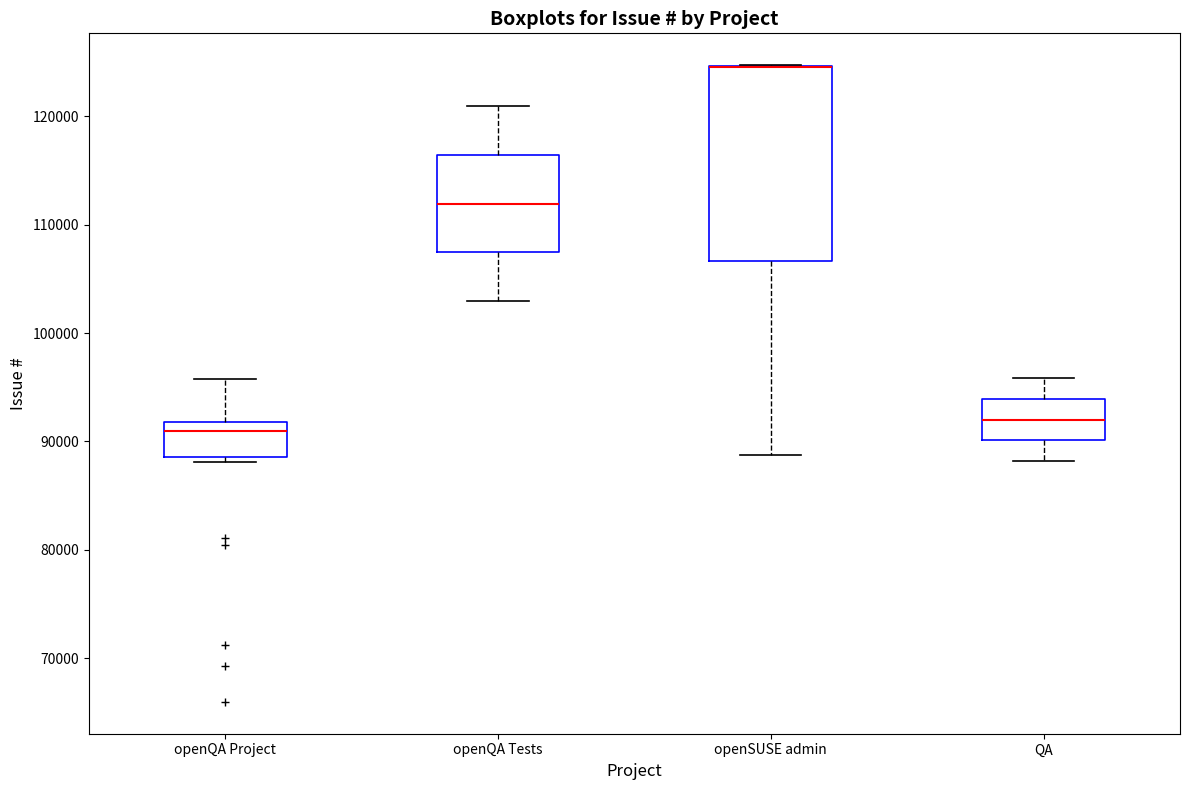

Where does the upper whisker of the box for QA end on the y-axis? The values are not printed on the chart, so give them approximately, as read against the axis.

96000